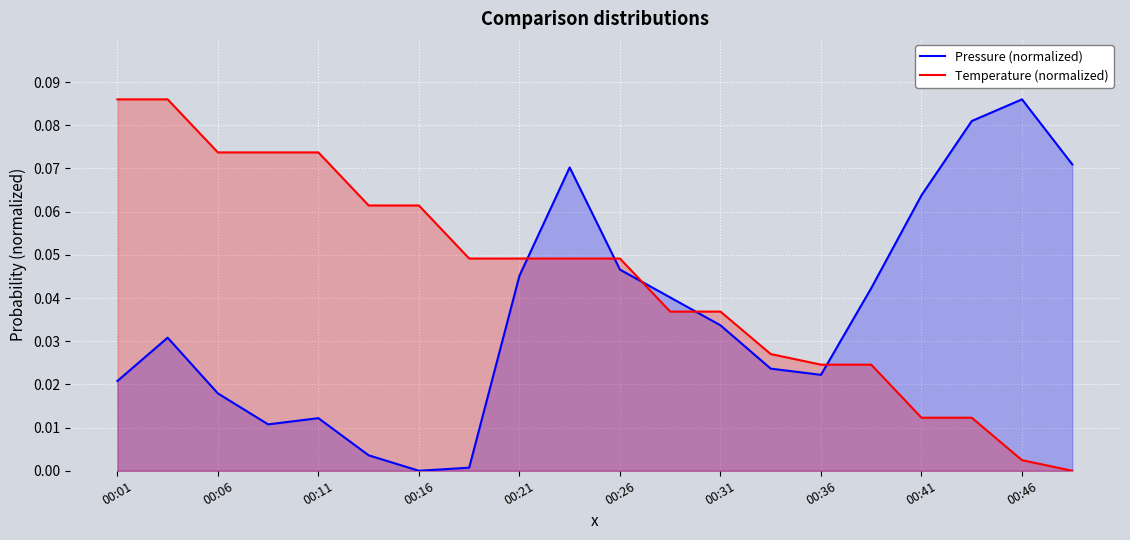

Between 00:31 and 00:41, which series saw the biggest shift?

Pressure (normalized)